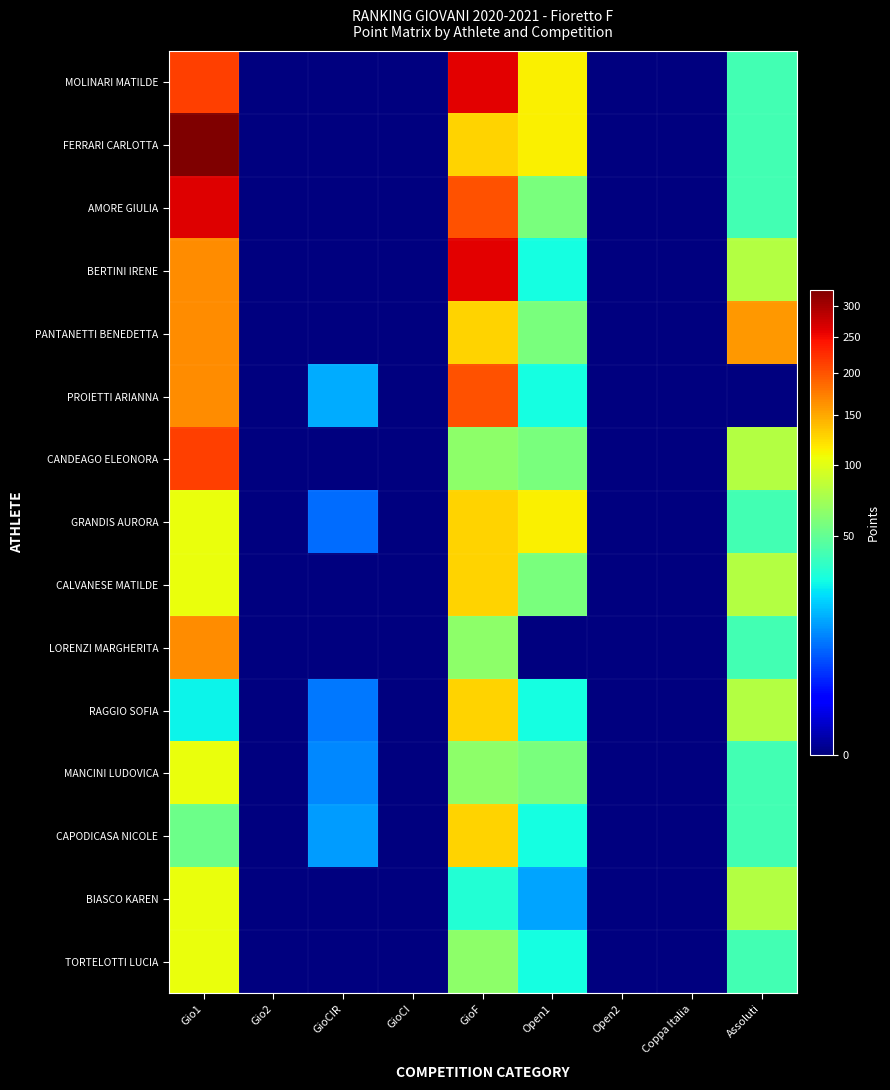

Which series changed the most between GioF and Open2?

MOLINARI MATILDE